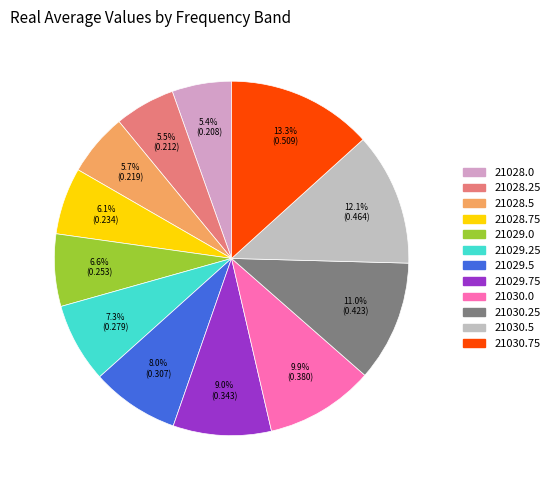

To the nearest percent, what is the difference between the largest and smallest slice percentages?

8%